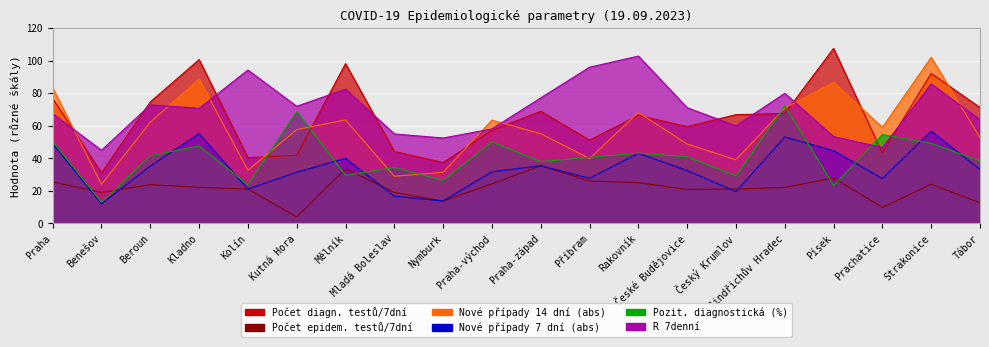

What position from the right is Benešov?

19